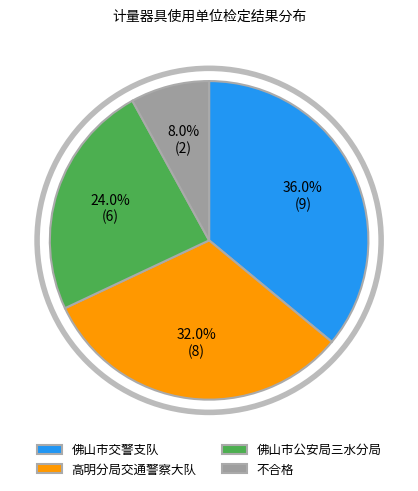

Between 高明分局交通警察大队 and 佛山市公安局三水分局, which is larger?

高明分局交通警察大队